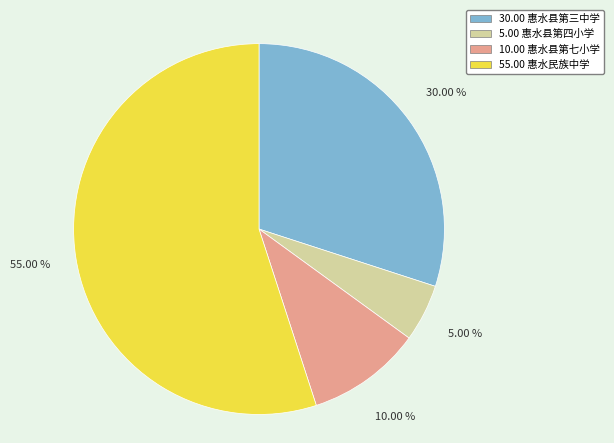

Is there any slice that represents more than half of the pie?

Yes